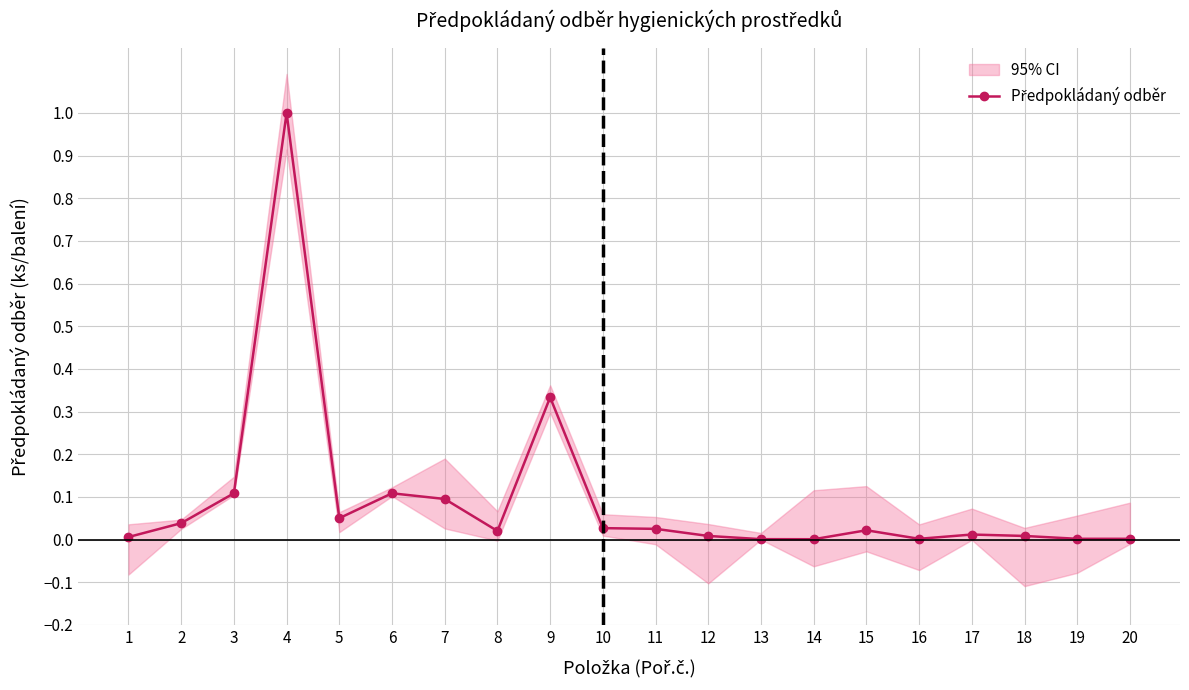

Which category has the lowest value across all series?

14